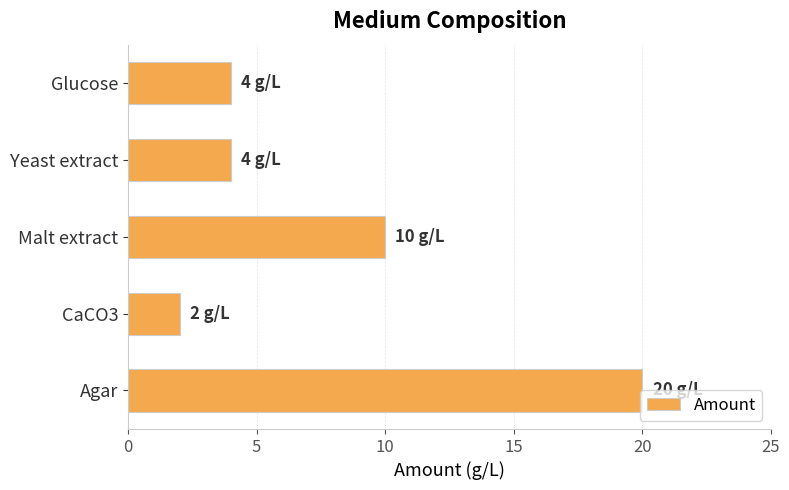

What is the label of the 1st bar from the top?

Glucose